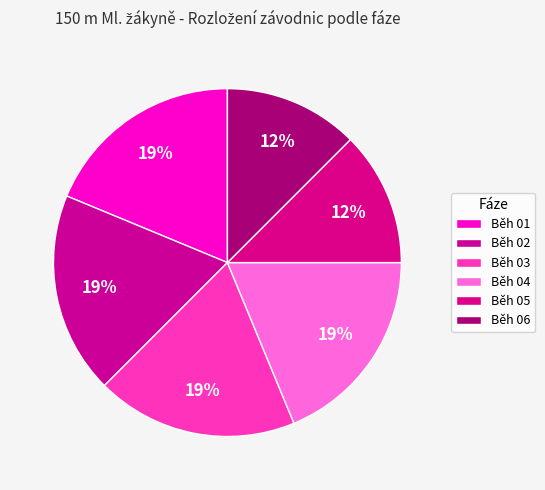

How many slices are in this pie chart?

6